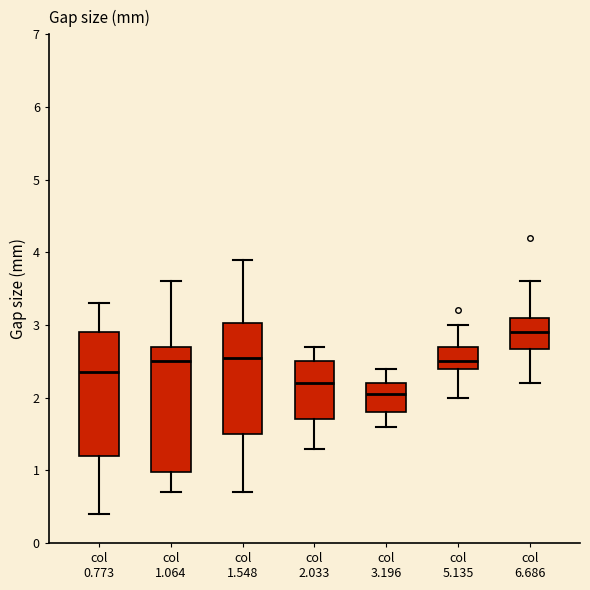

Where does the lower whisker of the box for col 1.064 end on the y-axis? The values are not printed on the chart, so give them approximately, as read against the axis.

0.7